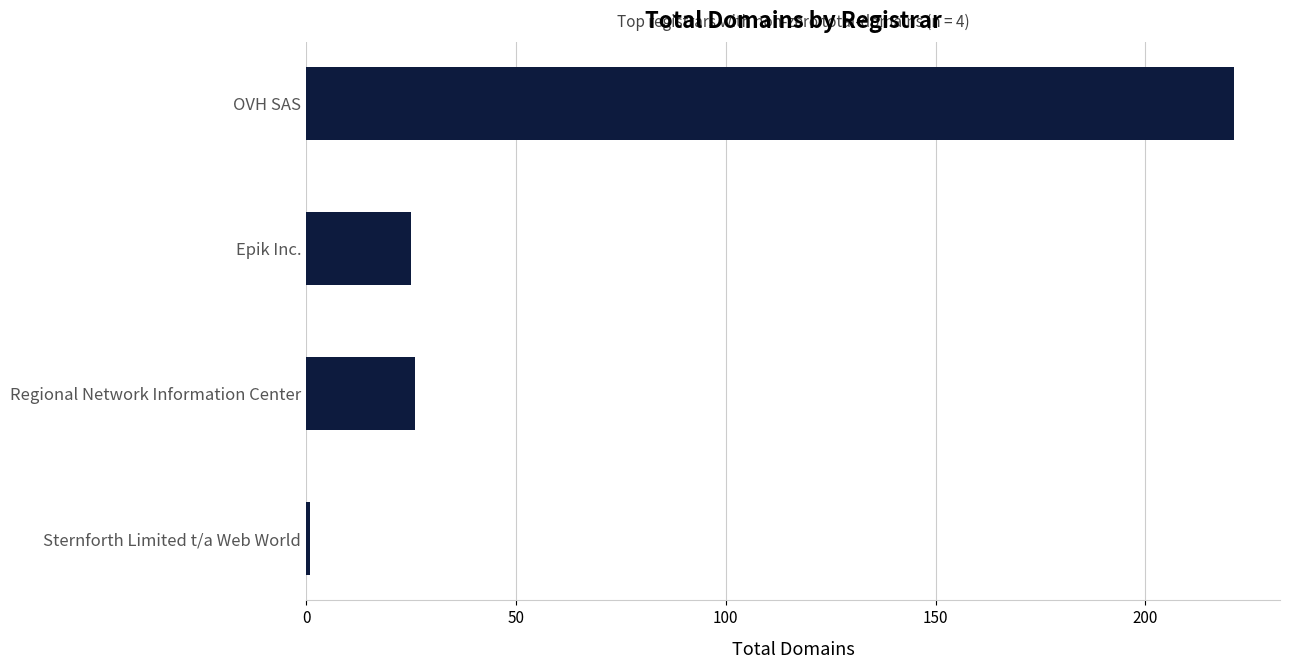

Between OVH SAS and Sternforth Limited t/a Web World, which is larger?

OVH SAS